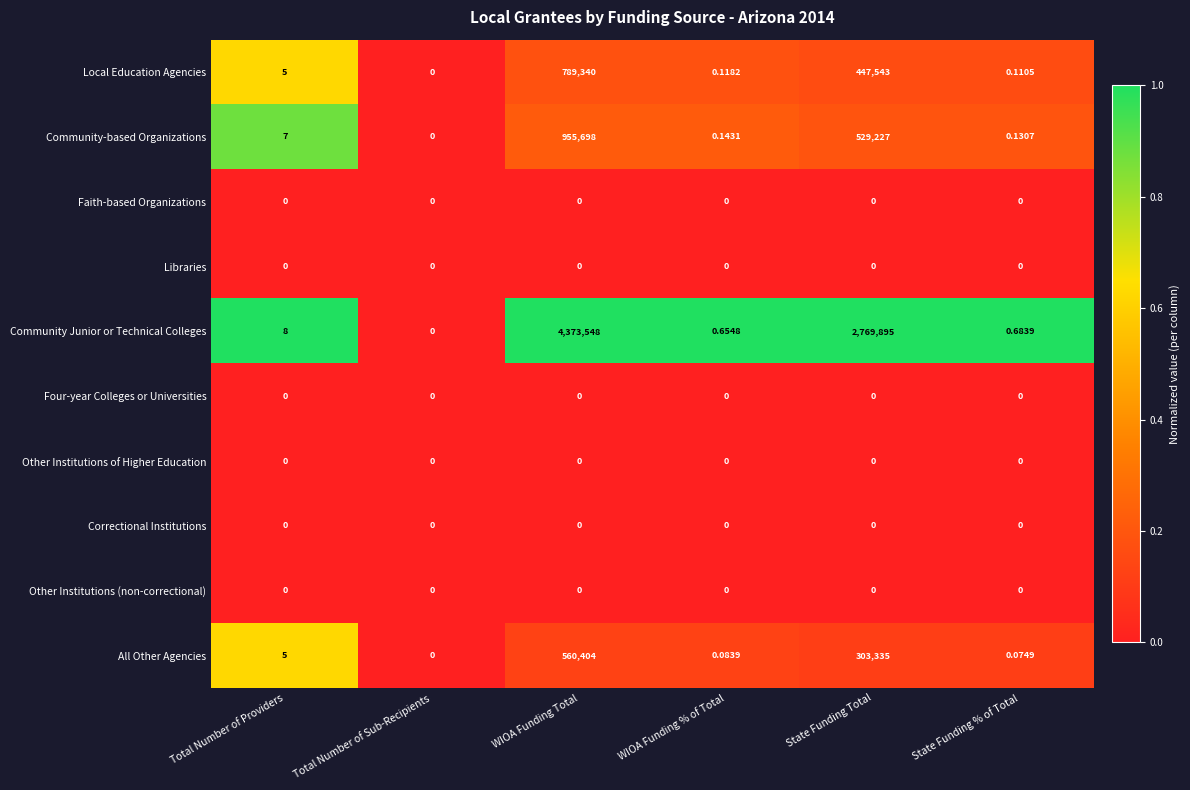

What is the spread (max minus min) of values at WIOA Funding Total?

4373548.0